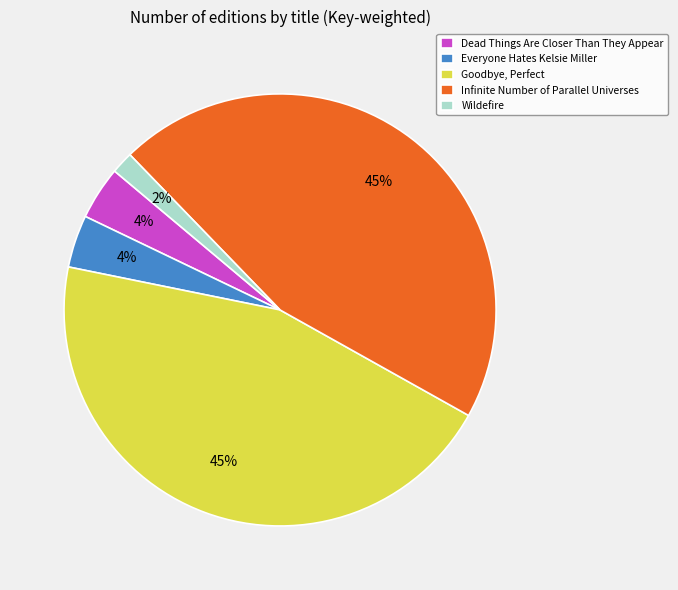

To the nearest percent, what is the difference between the Goodbye, Perfect and Everyone Hates Kelsie Miller slice percentages?

41%